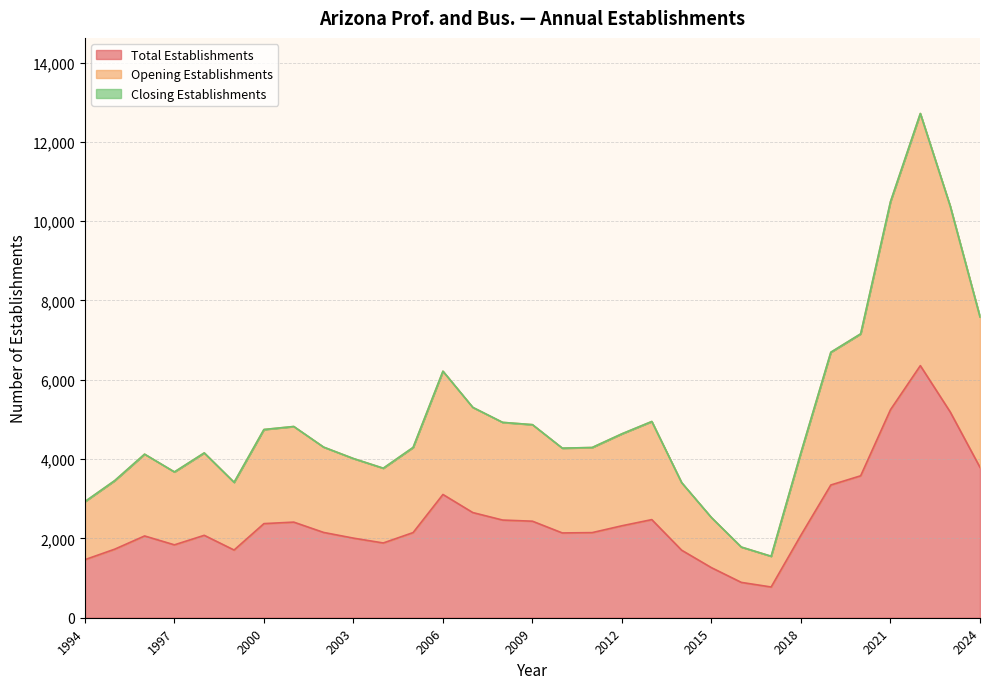

Count the number of categories in the chart.

31